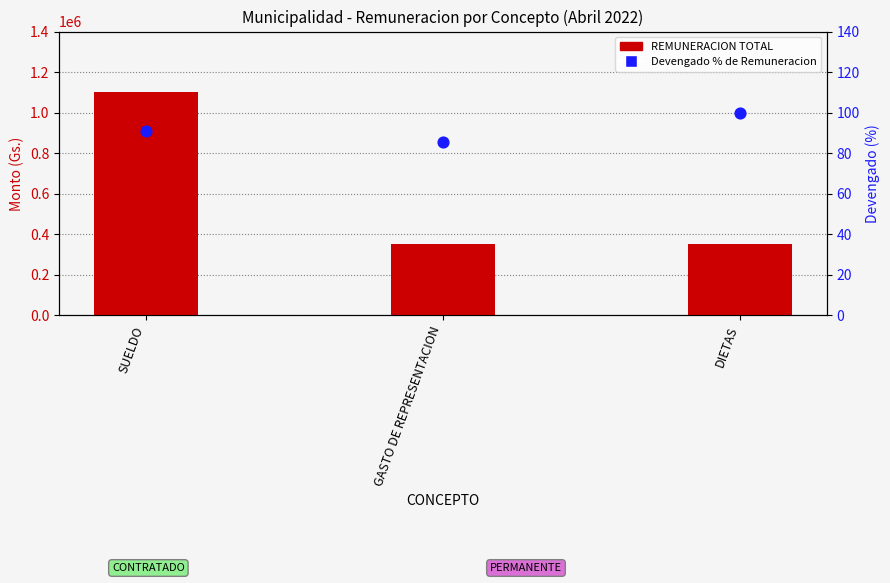

Is the value of REMUNERACION TOTAL at SUELDO greater than the value of Devengado % of Remuneracion at GASTO DE REPRESENTACION?

Yes